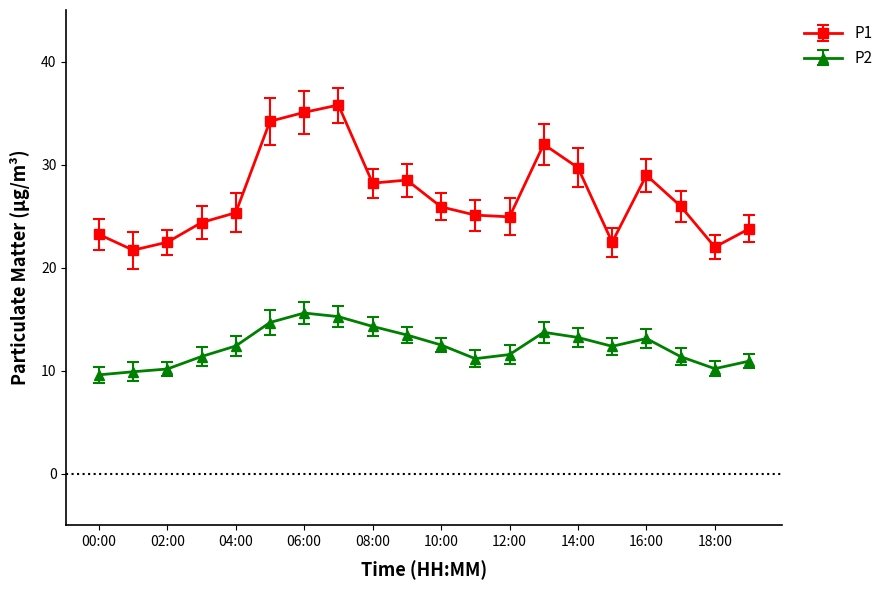

List the series in order of their peak value, lowest first.

P2, P1